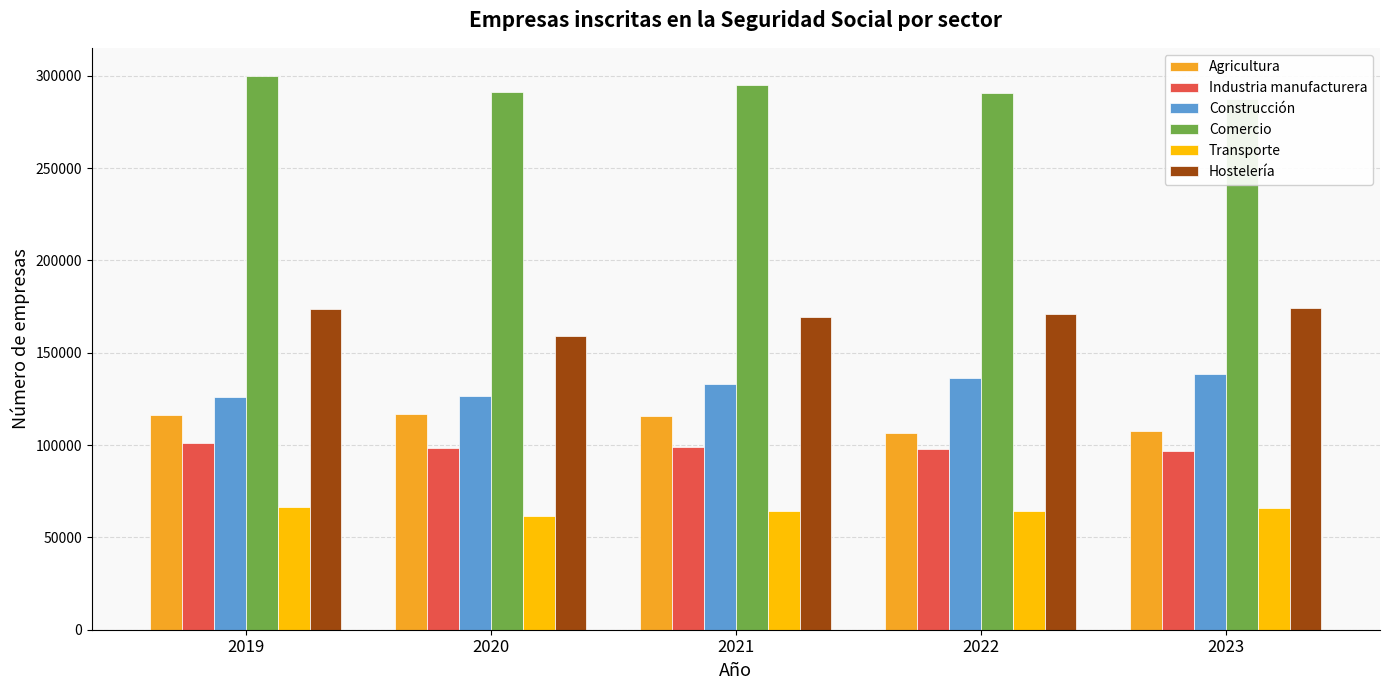

Rank the series by their maximum value, from lowest to highest.

Transporte, Industria manufacturera, Agricultura, Construcción, Hostelería, Comercio